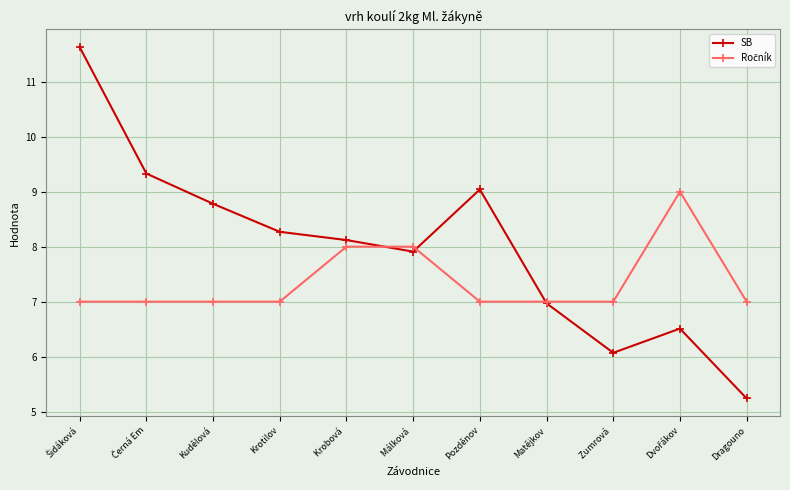

In SB, how many points are lower than both neighbors (excluding endpoints)?

2